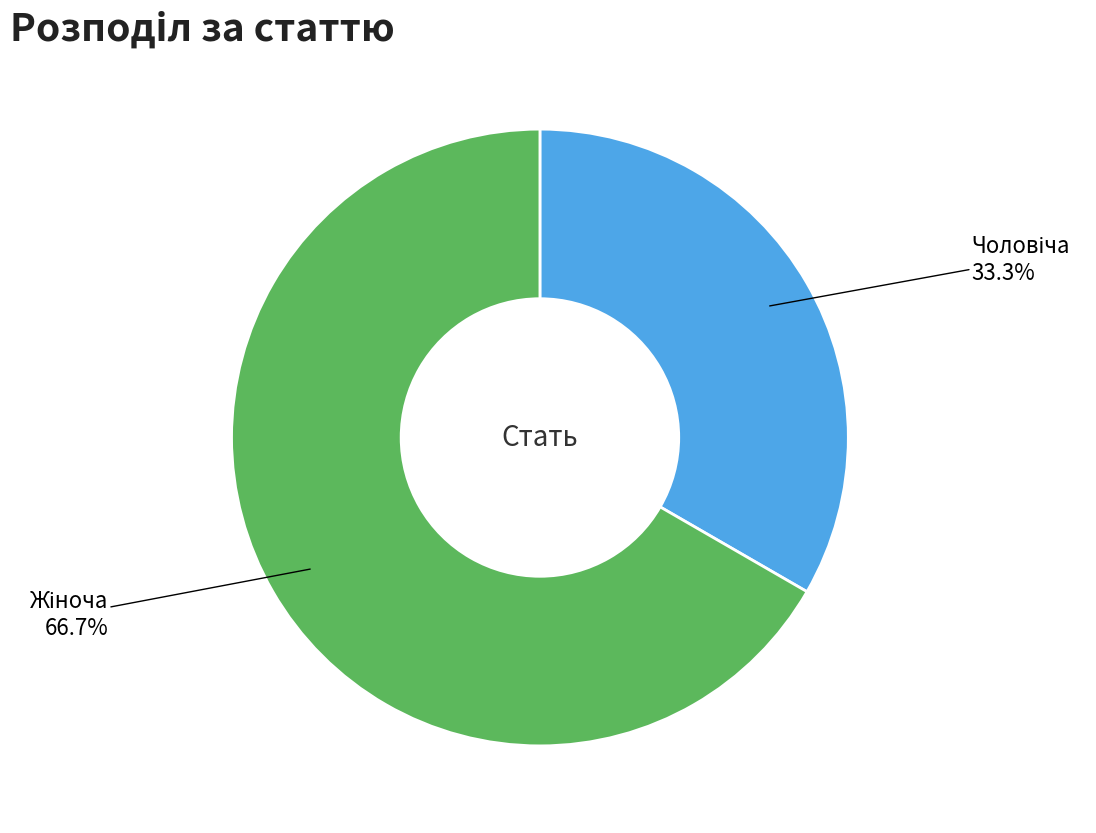

Is there any slice that represents more than half of the pie?

Yes